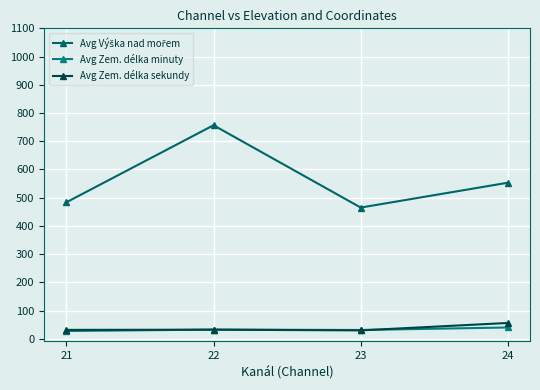

Between 23 and 21, which is larger?

21